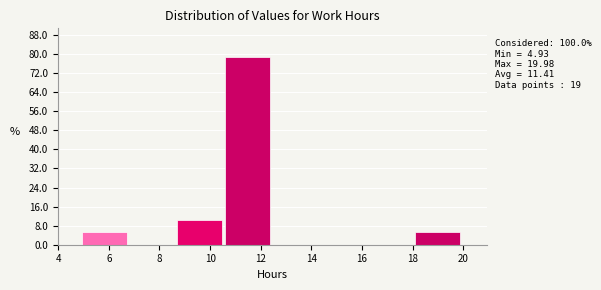

Which range on the x-axis has the tallest bar?

10.6 to 12.4